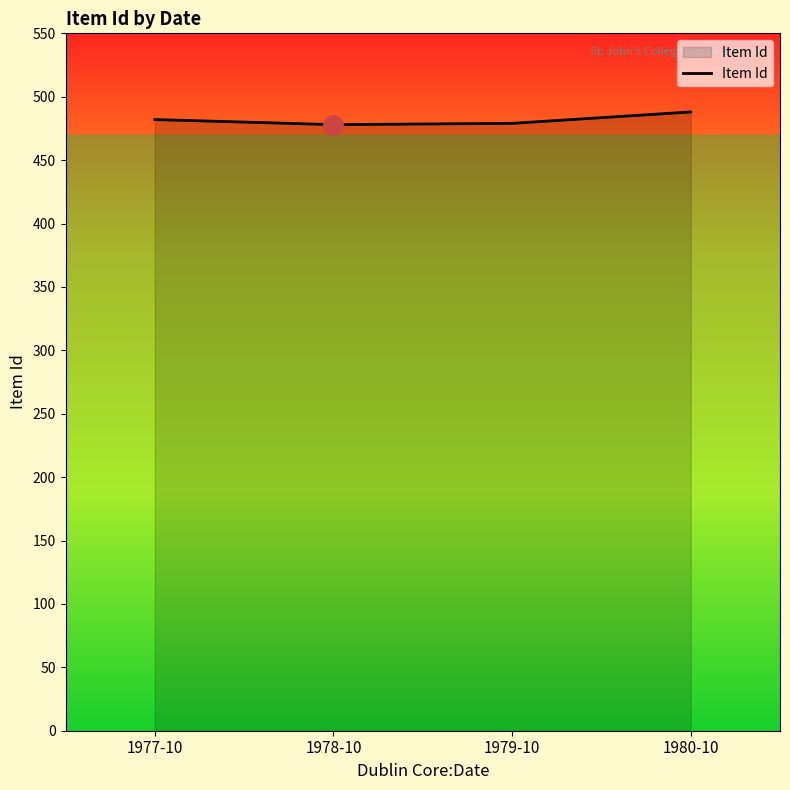

Which category has the highest value across all series?

1980-10